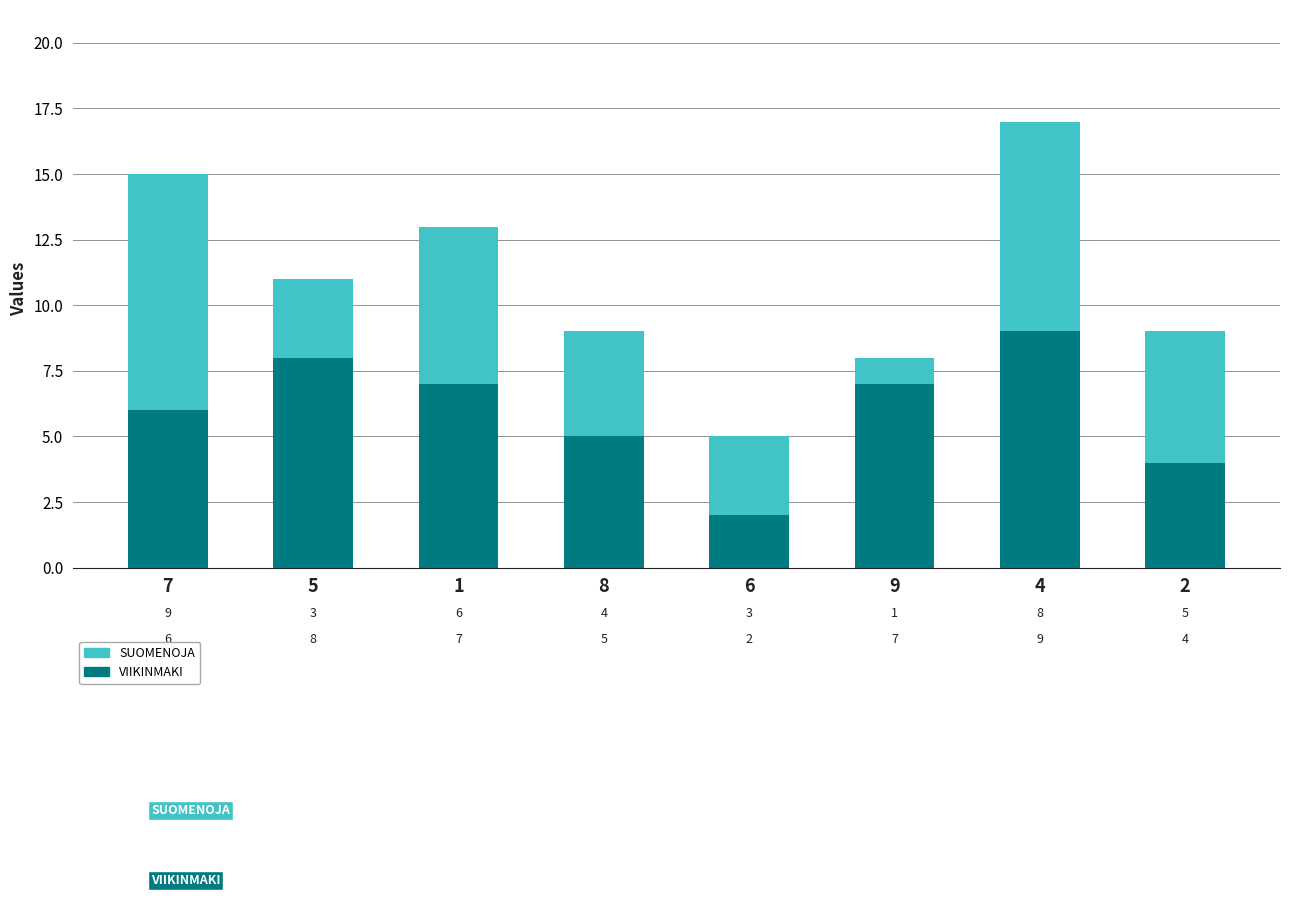

The value of VIIKINMAKI at 9 is 7. True or false?

True